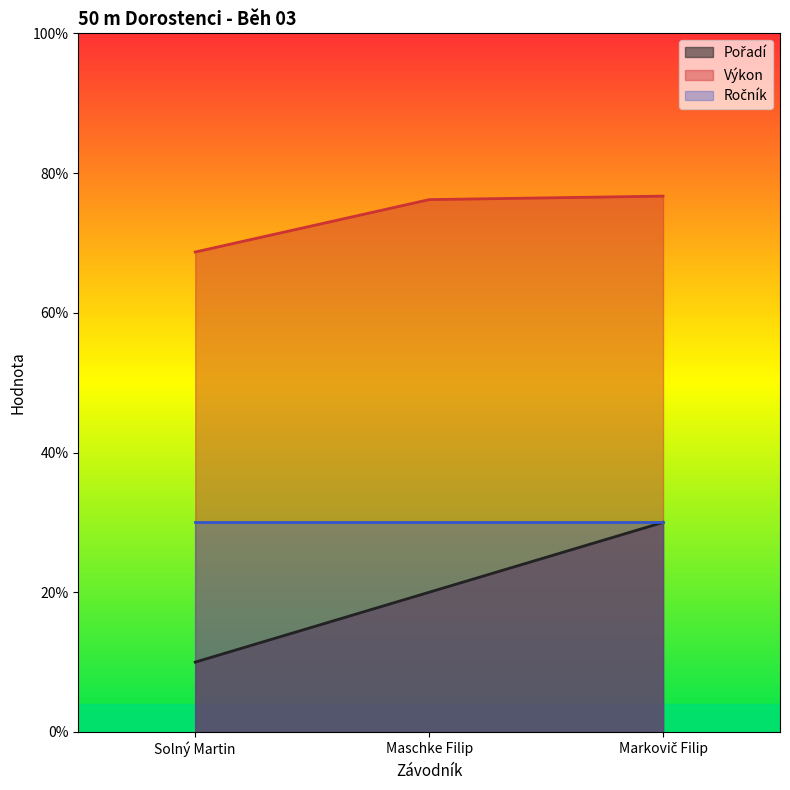

Which category has the highest value in the Výkon series?

Markovič Filip